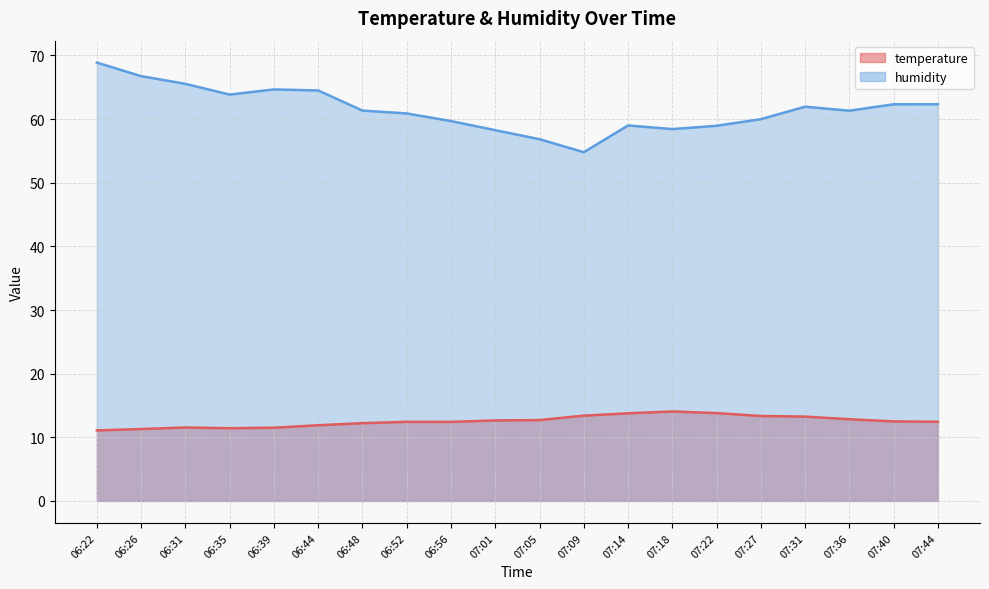

At which category does temperature reach its first local valley?

06:35